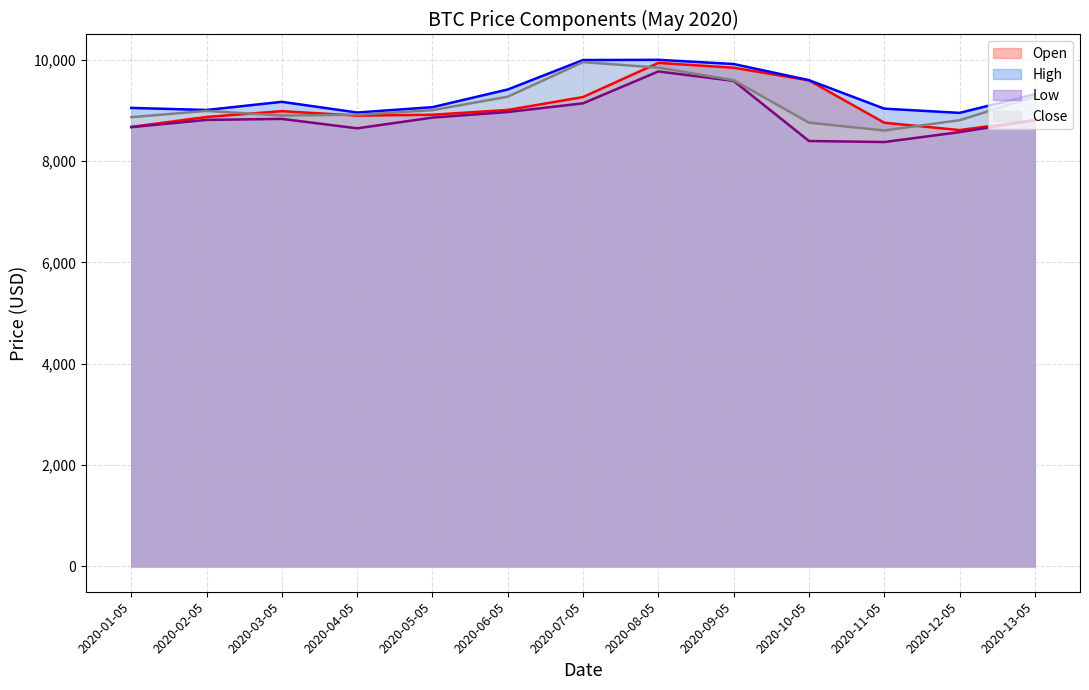

True or false: Open has more than 2 interior local peaks.

False